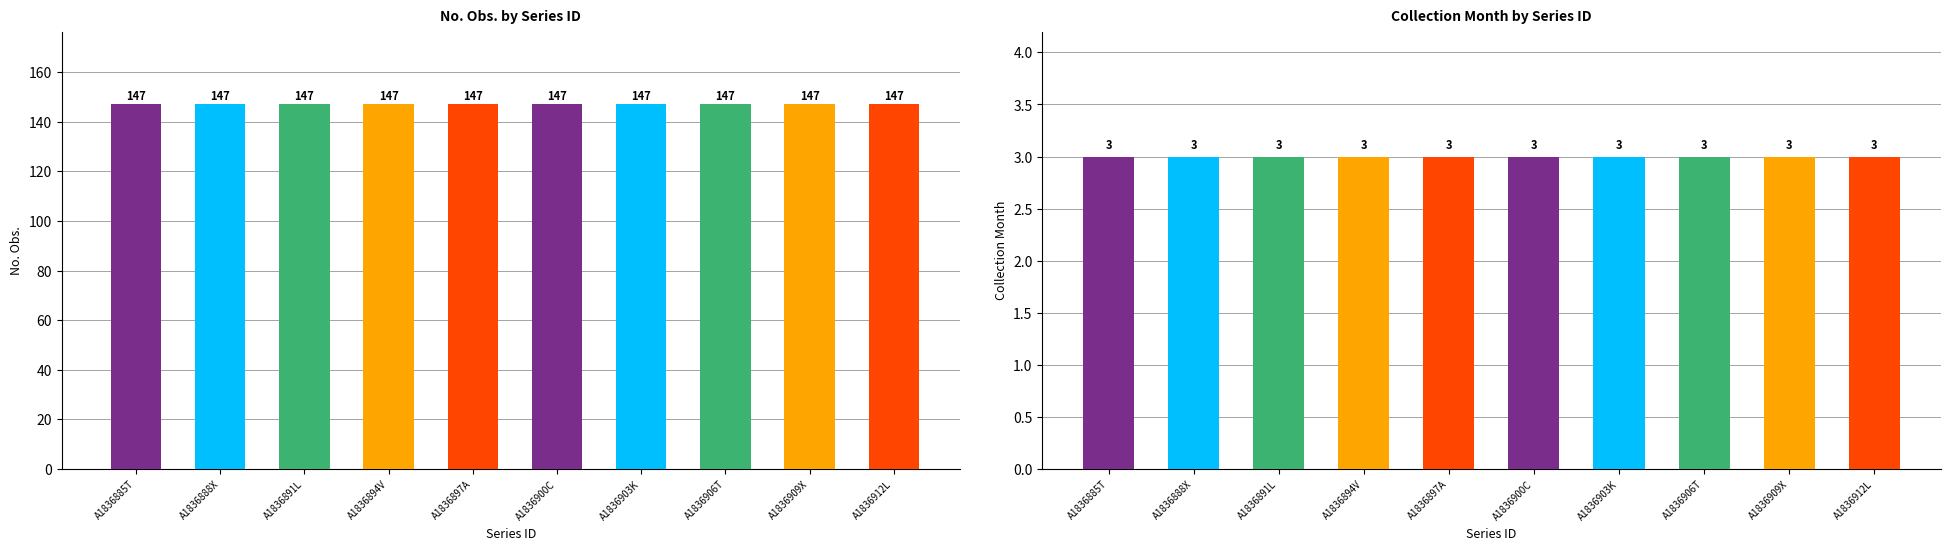

What is the value of the Collection Month bar at the 5th from the left?

3